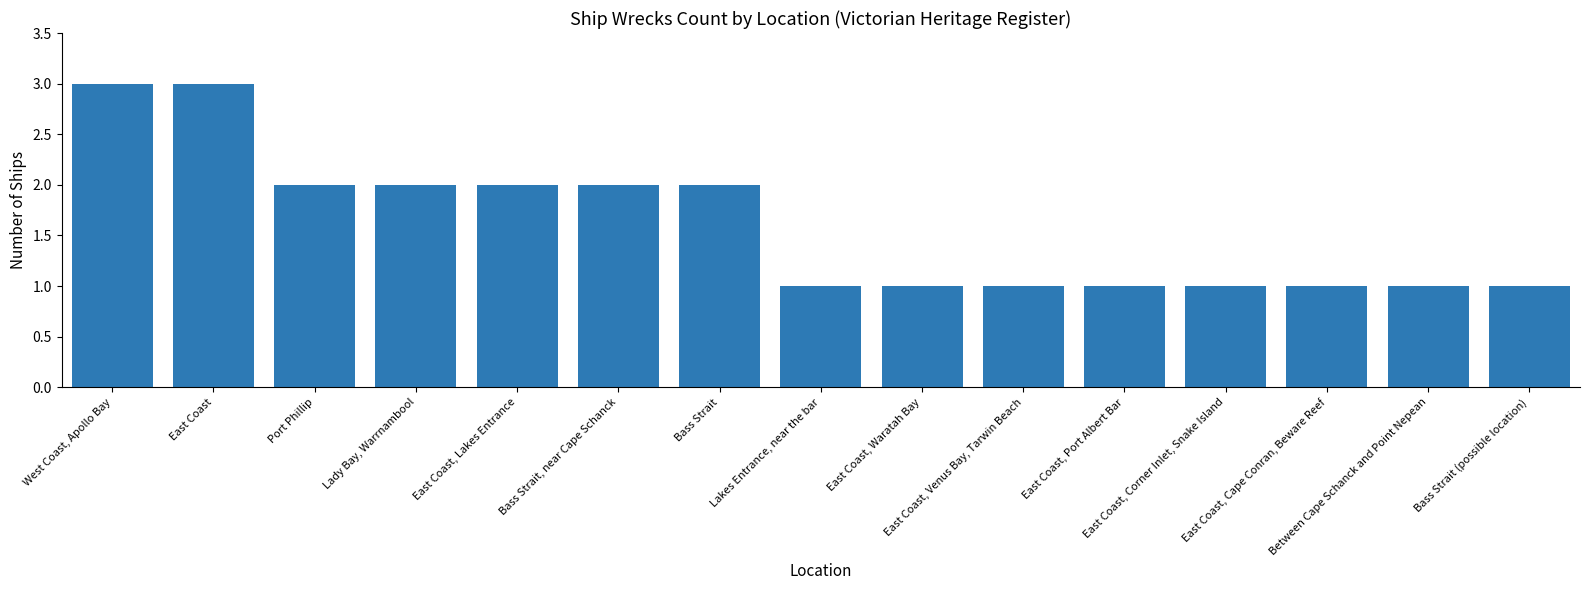

Reading right to left, what are all the values shown in this chart?

Bass Strait (possible location)=1	Between Cape Schanck and Point Nepean=1	East Coast, Cape Conran, Beware Reef=1	East Coast, Corner Inlet, Snake Island=1	East Coast, Port Albert Bar=1	East Coast, Venus Bay, Tarwin Beach=1	East Coast, Waratah Bay=1	Lakes Entrance, near the bar=1	Bass Strait=2	Bass Strait, near Cape Schanck=2	East Coast, Lakes Entrance=2	Lady Bay, Warrnambool=2	Port Phillip=2	East Coast=3	West Coast, Apollo Bay=3